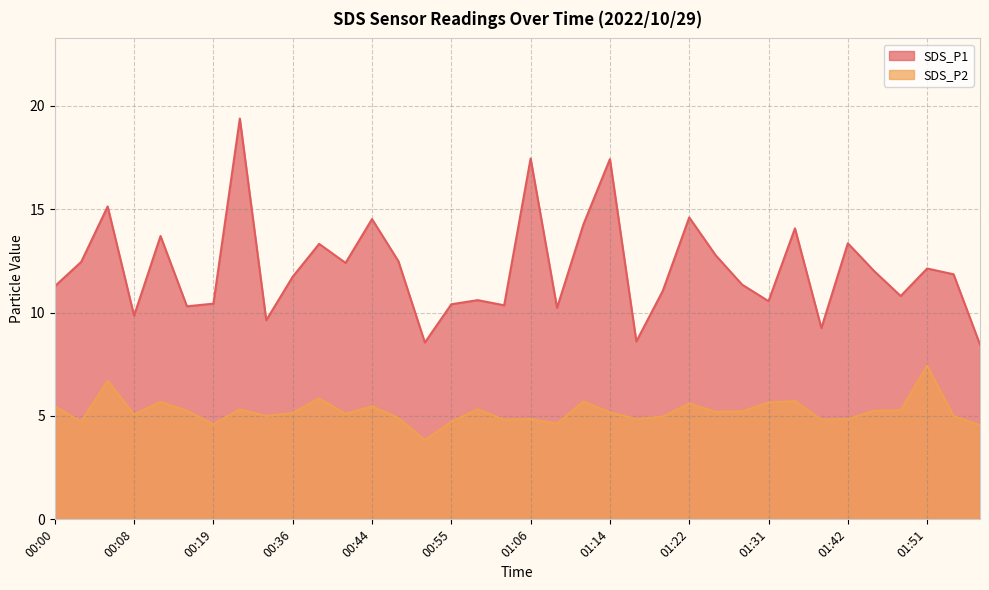

How many categories are shown in the chart?

36